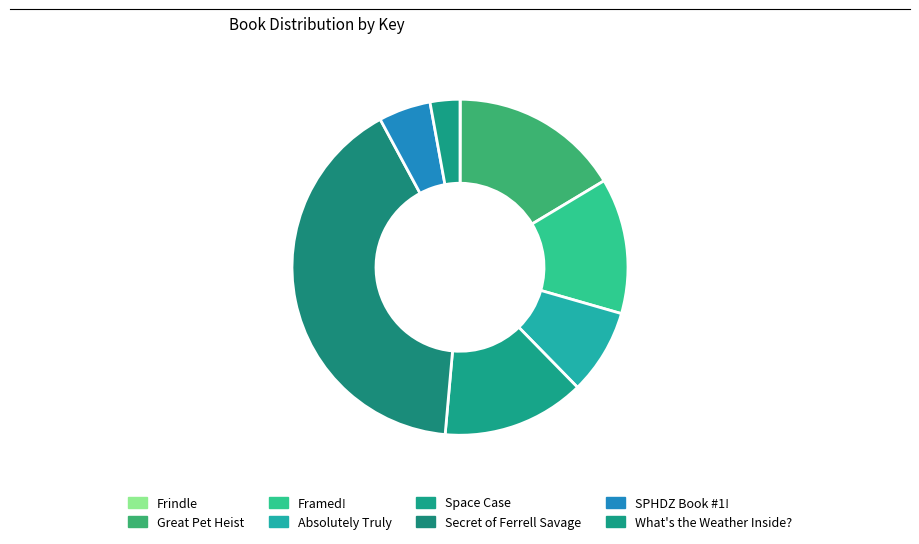

Is it true that Framed! is 23% of the pie?

False